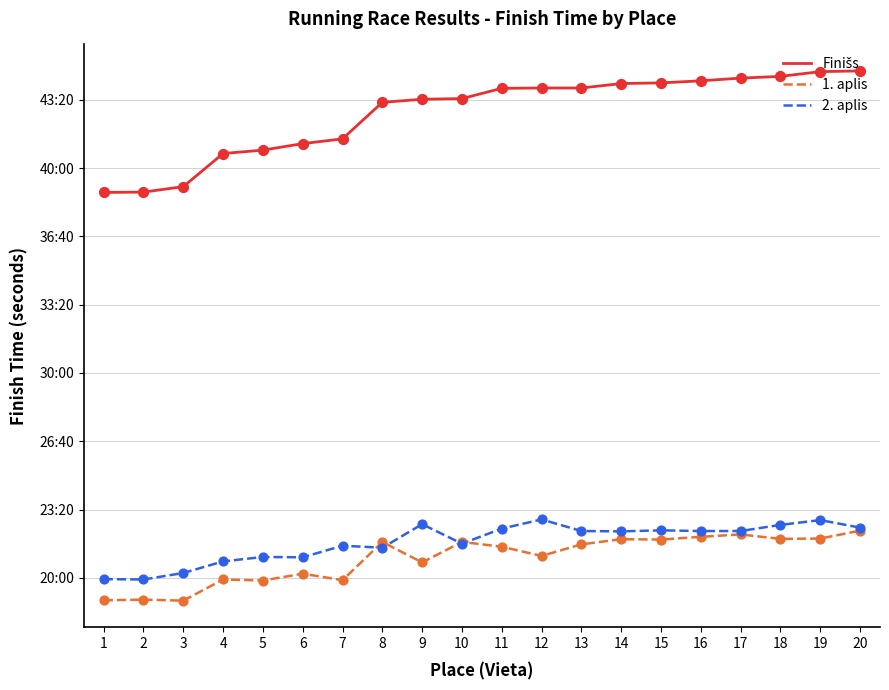

At how many categories does at least one series exceed 1440?

20